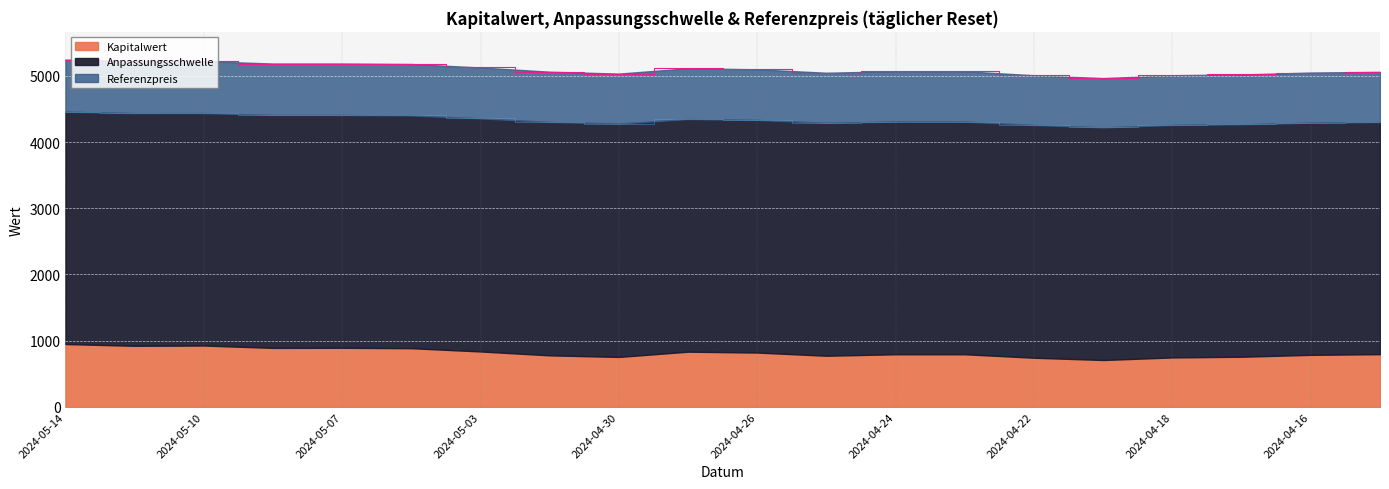

How many interior local peaks does the Anpassungsschwelle series have?

4